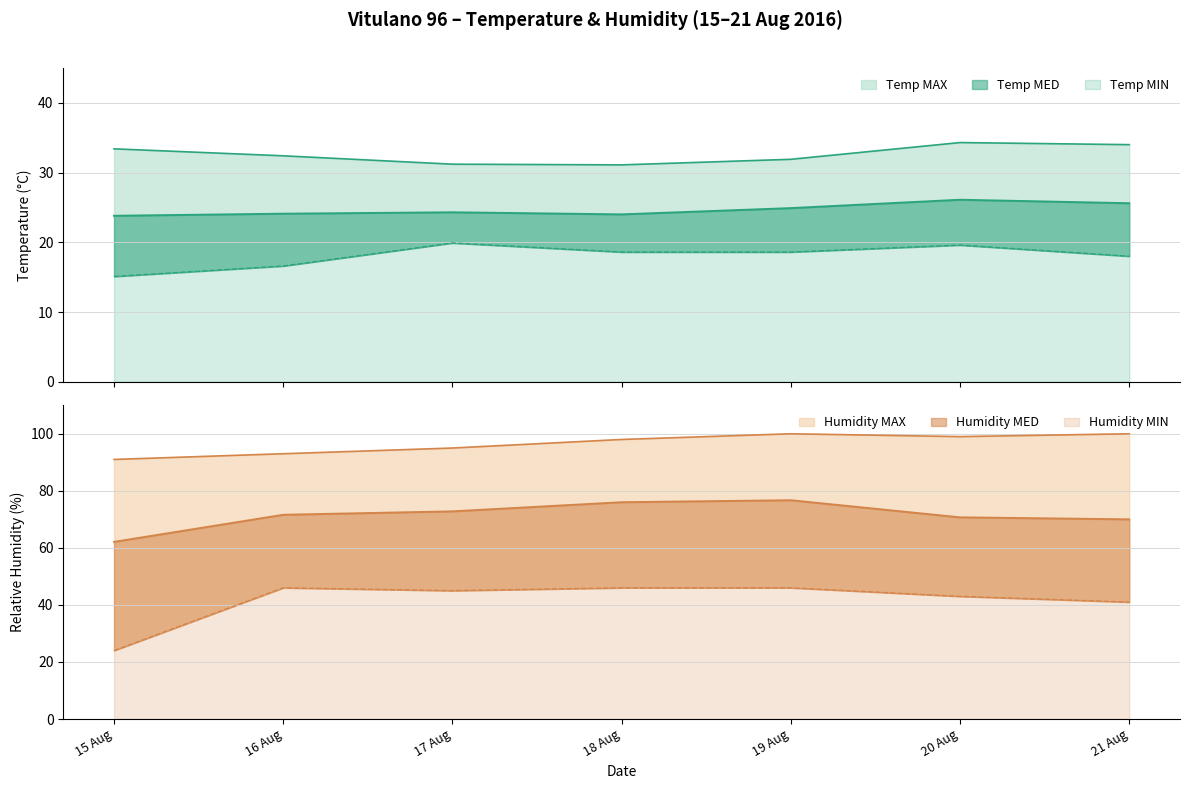

Which series has the largest range (max minus min)?

Humidity MIN